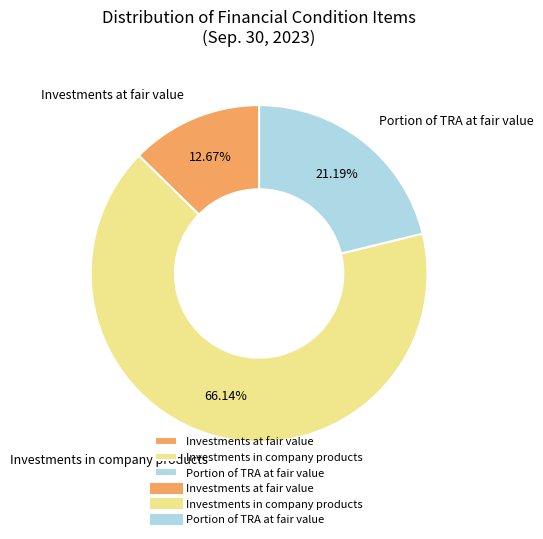

How many slices are in this pie chart?

3